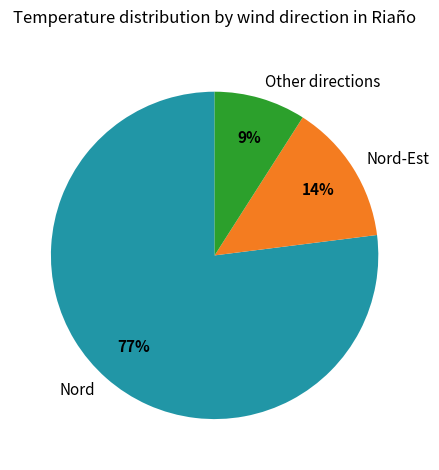

What is the largest slice in the pie chart?

Nord